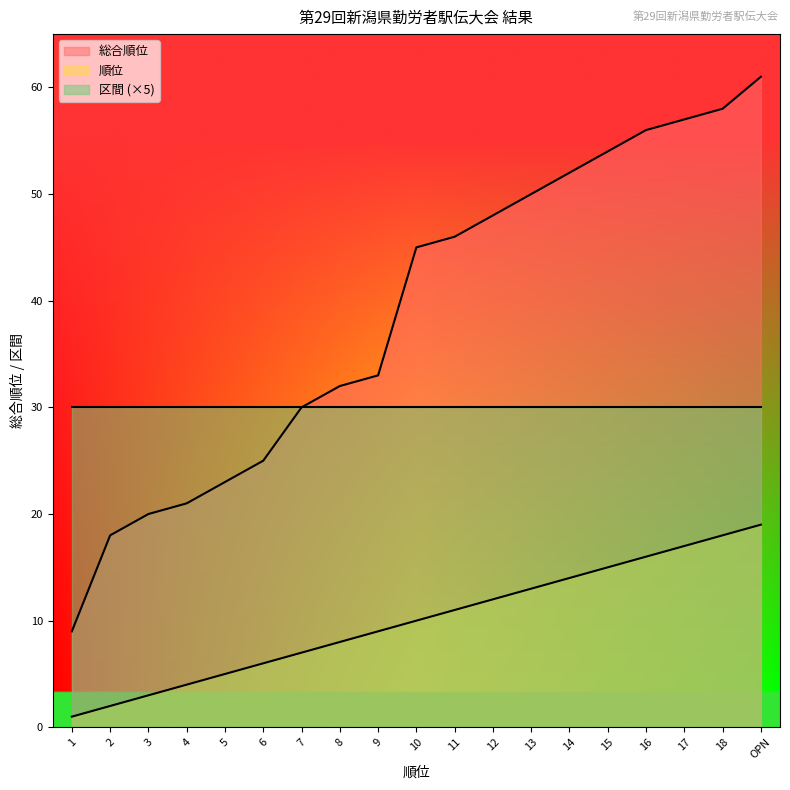

Which series has the largest total across all categories?

総合順位